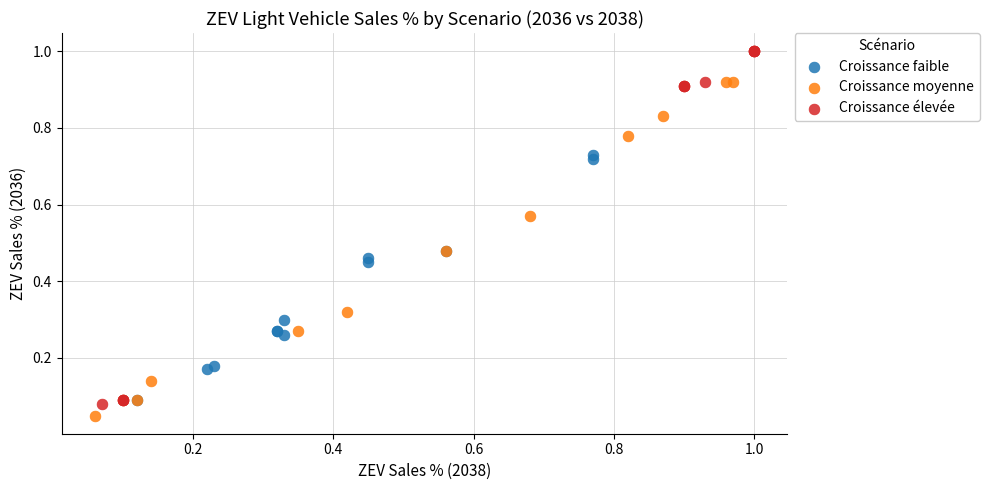

Which series contains the highest Y value?

Croissance élevée